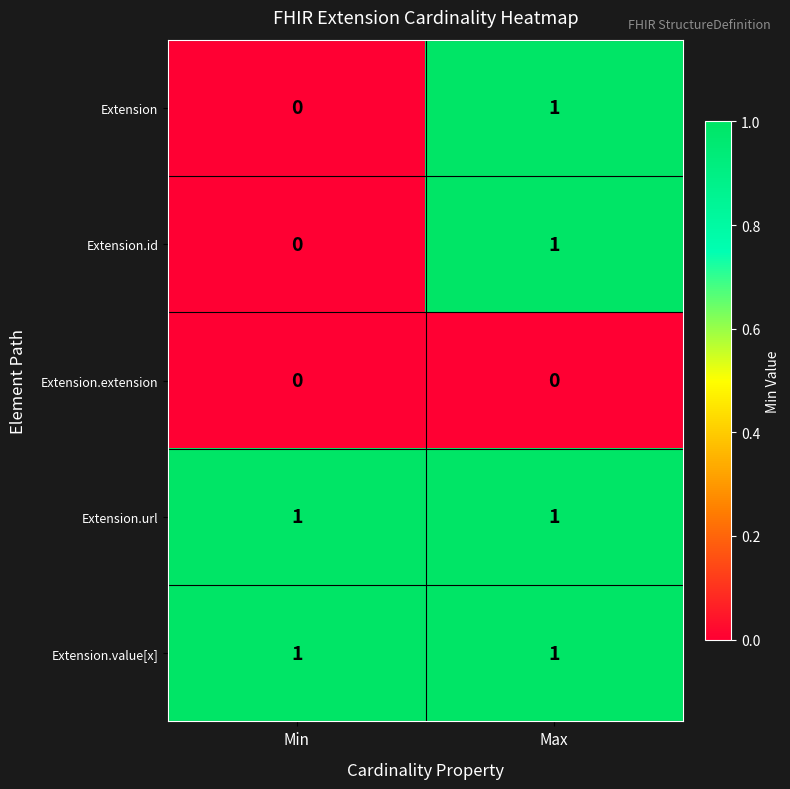

At which category is the sum across all series the highest?

Max